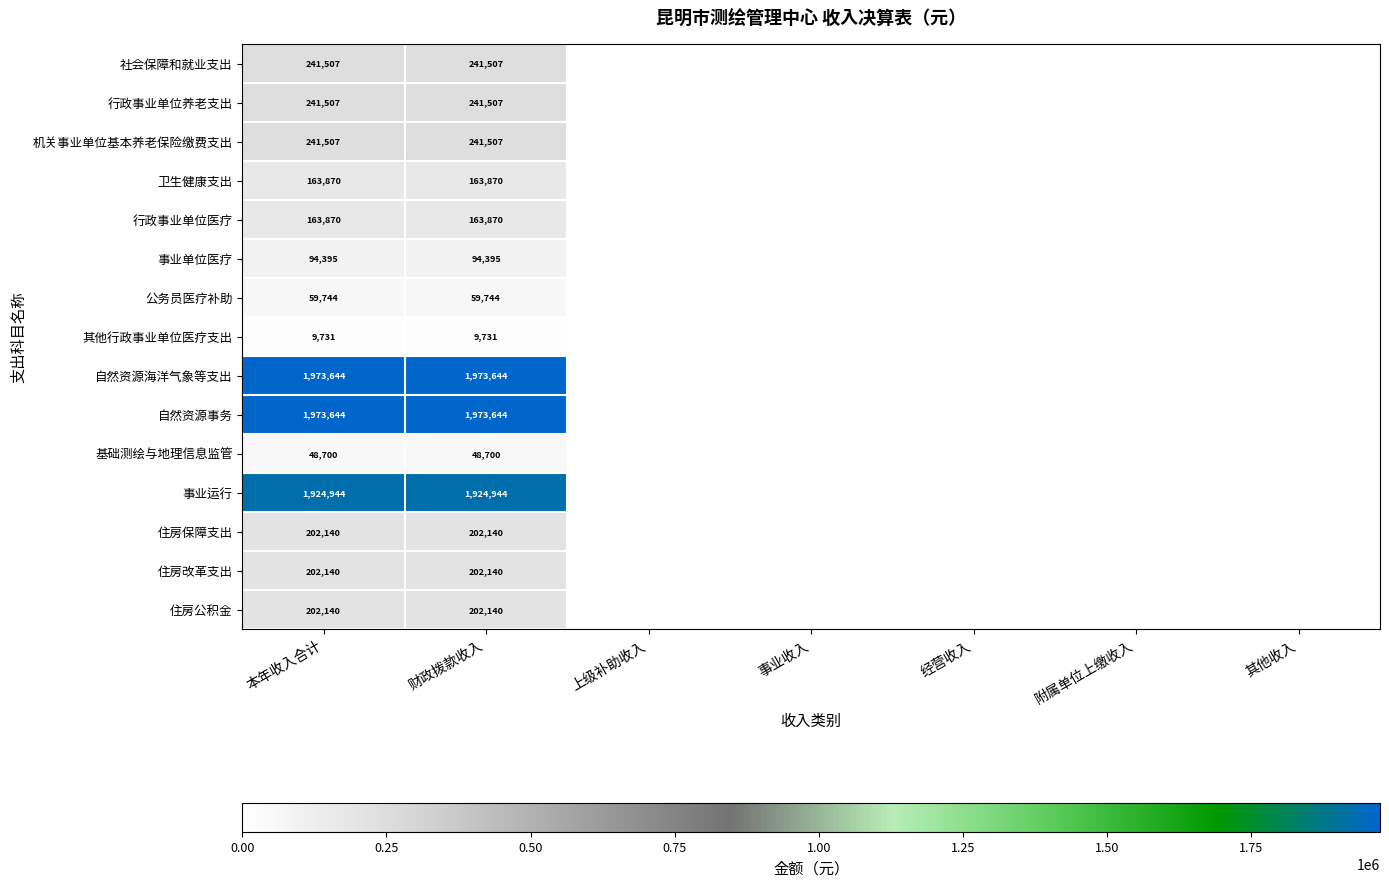

How many series are shown in this chart?

15